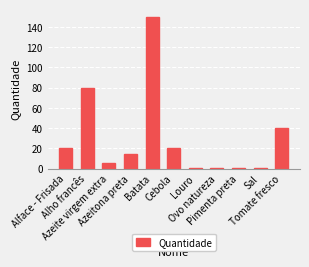

Reading right to left, what are all the values shown in this chart?

Tomate fresco=40.0	Sal=0.1	Pimenta preta=0.1	Ovo natureza=1.0	Louro=0.1	Cebola=20.0	Batata=150.0	Azeitona preta=14.8	Azeite virgem extra=5.0	Alho francês=80.0	Alface - Frisada=20.0